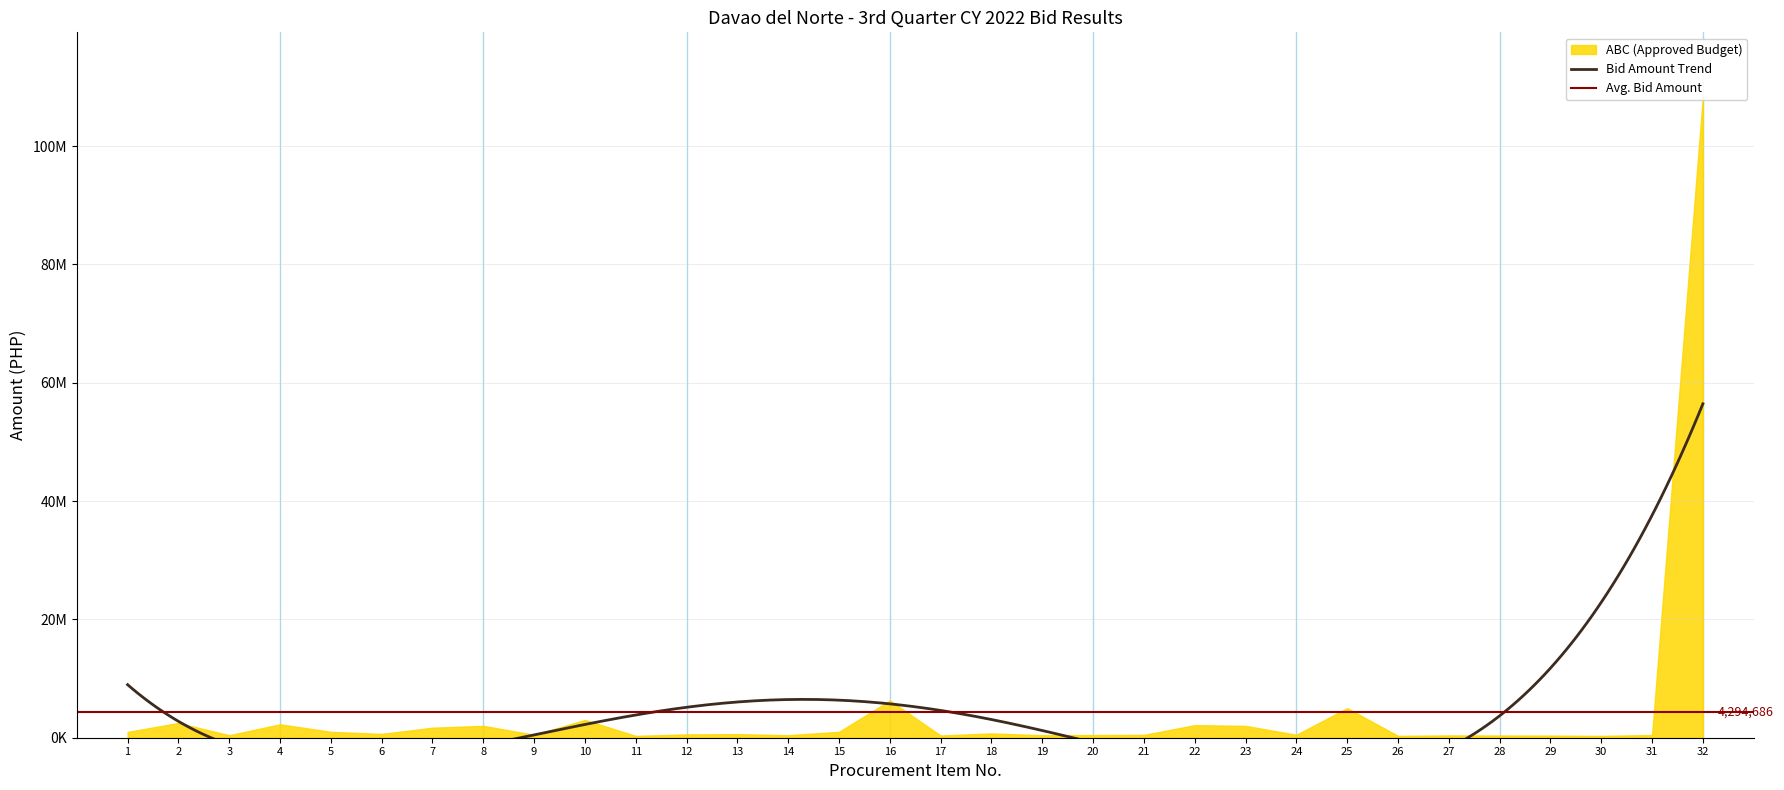

What is the difference between the BID AMOUNT values at 13 and 17?

231405.0